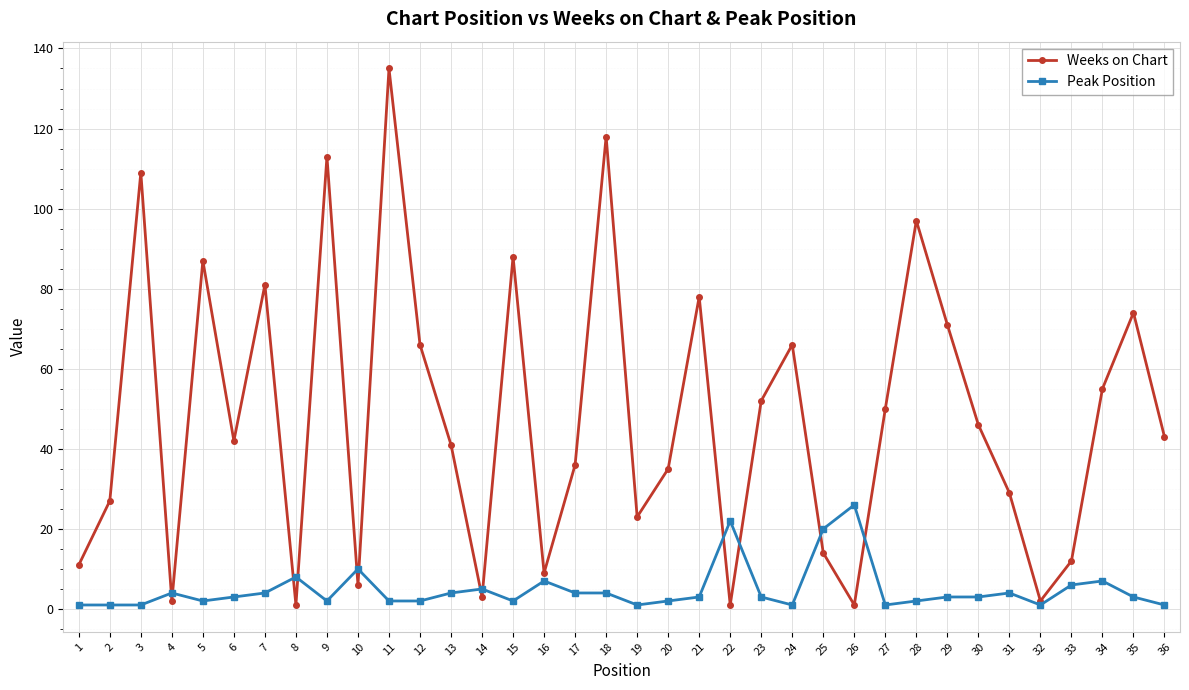

What are all the series names shown in the legend?

Weeks on Chart, Peak Position